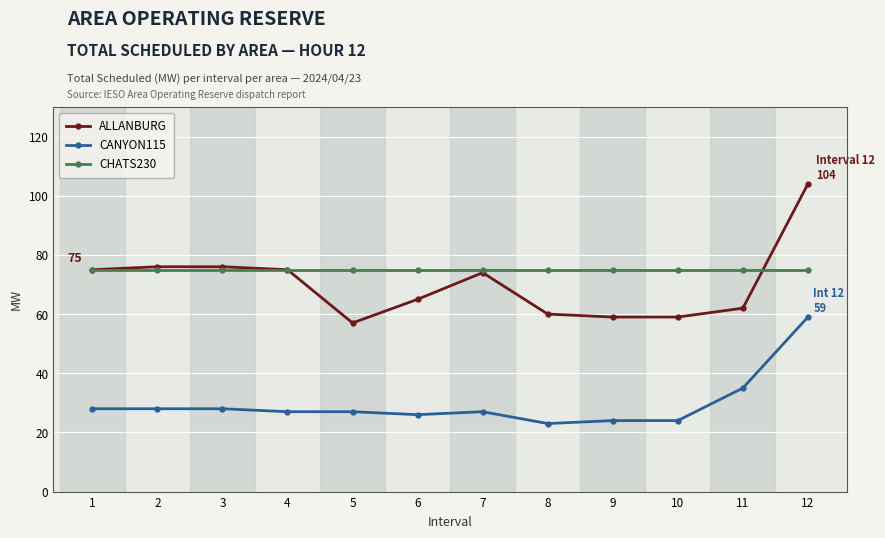

Count the number of data series in this chart.

3